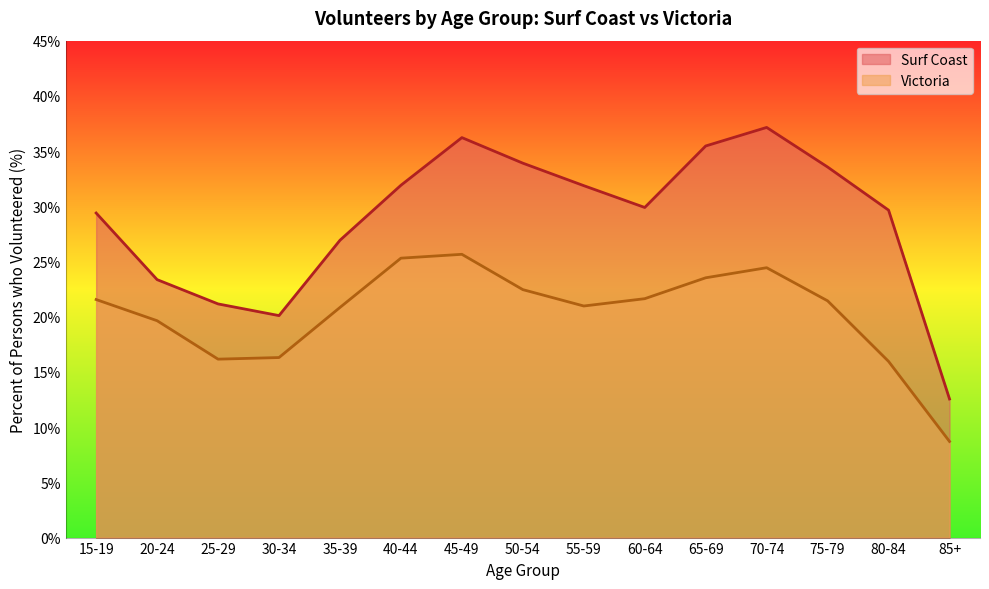

In Victoria, how many points are lower than both neighbors (excluding endpoints)?

2